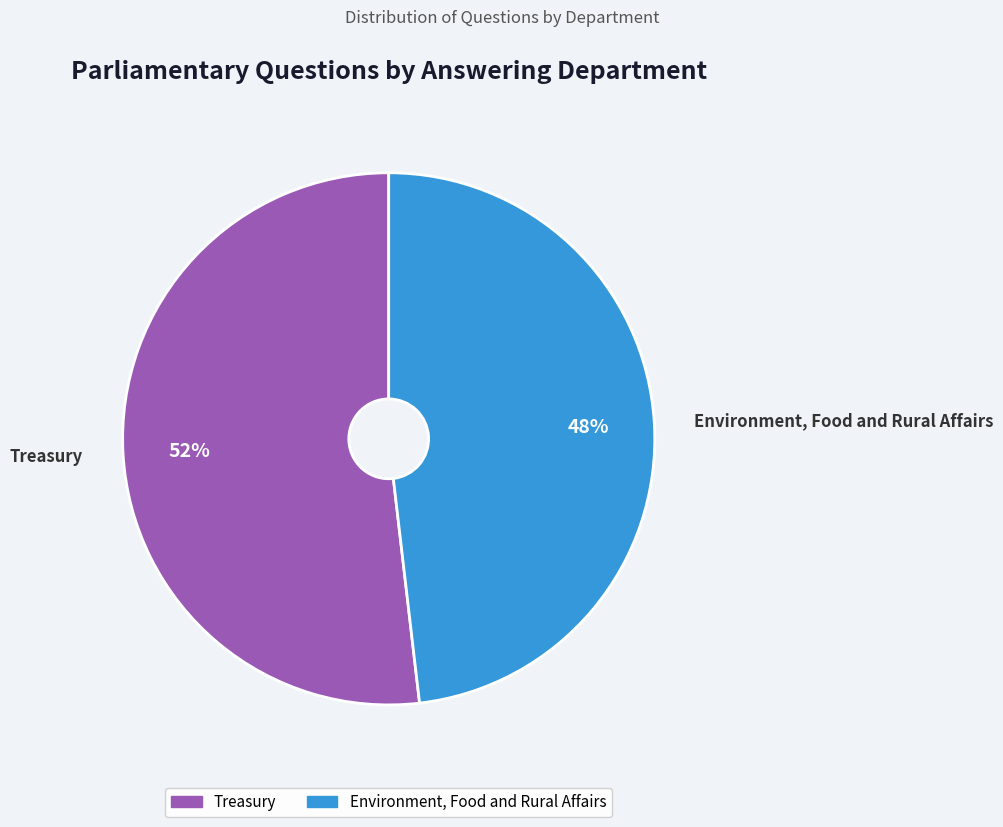

How many slices are in this pie chart?

2